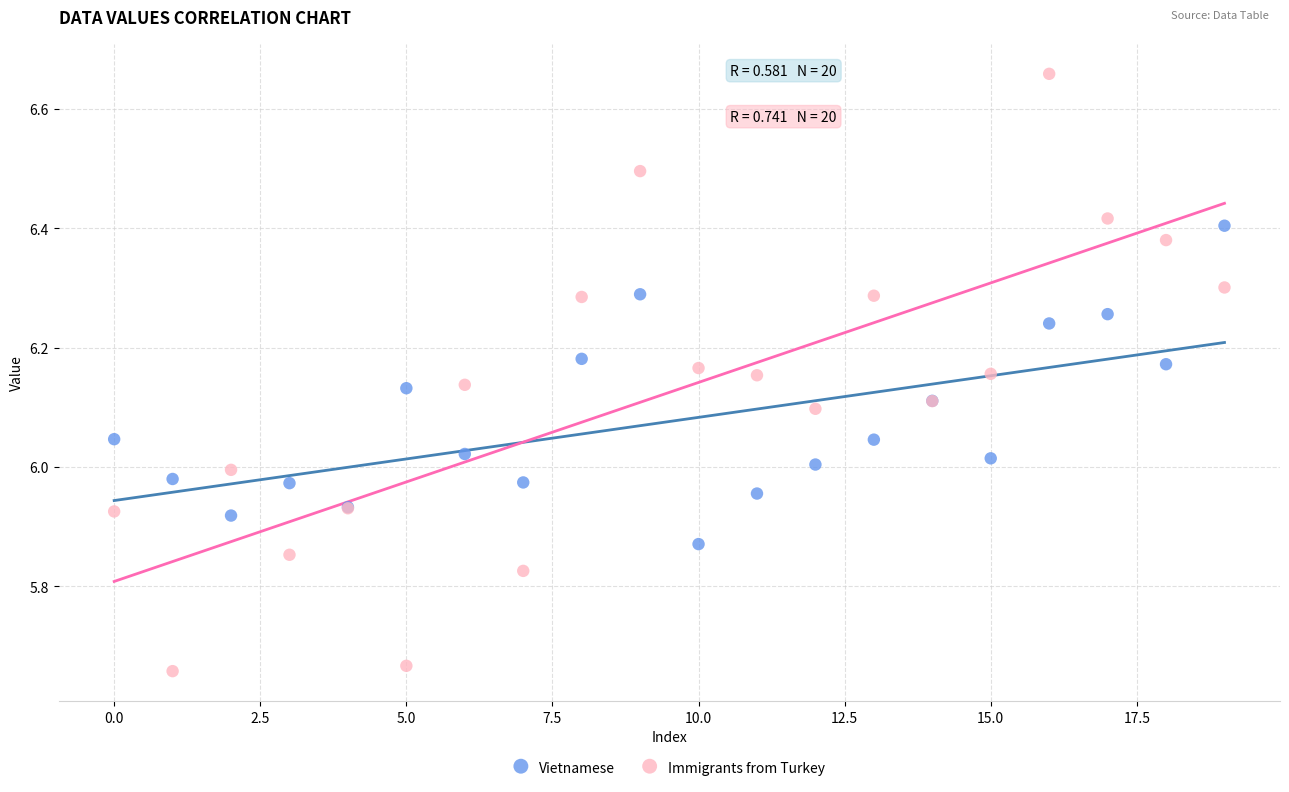

Which series reaches the maximum Y coordinate?

Immigrants from Turkey